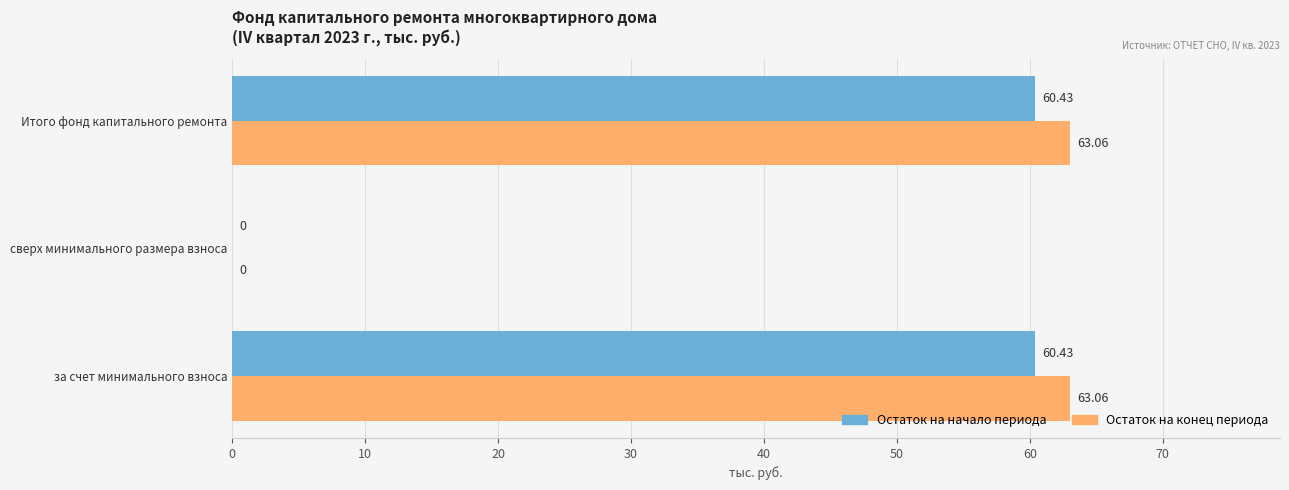

Where is Остаток на конец периода nearest to the value 31?

сверх минимального размера взноса